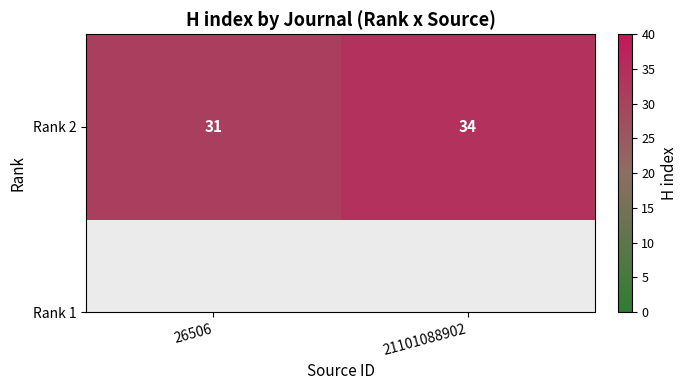

What is the approximate value at 26506?

31